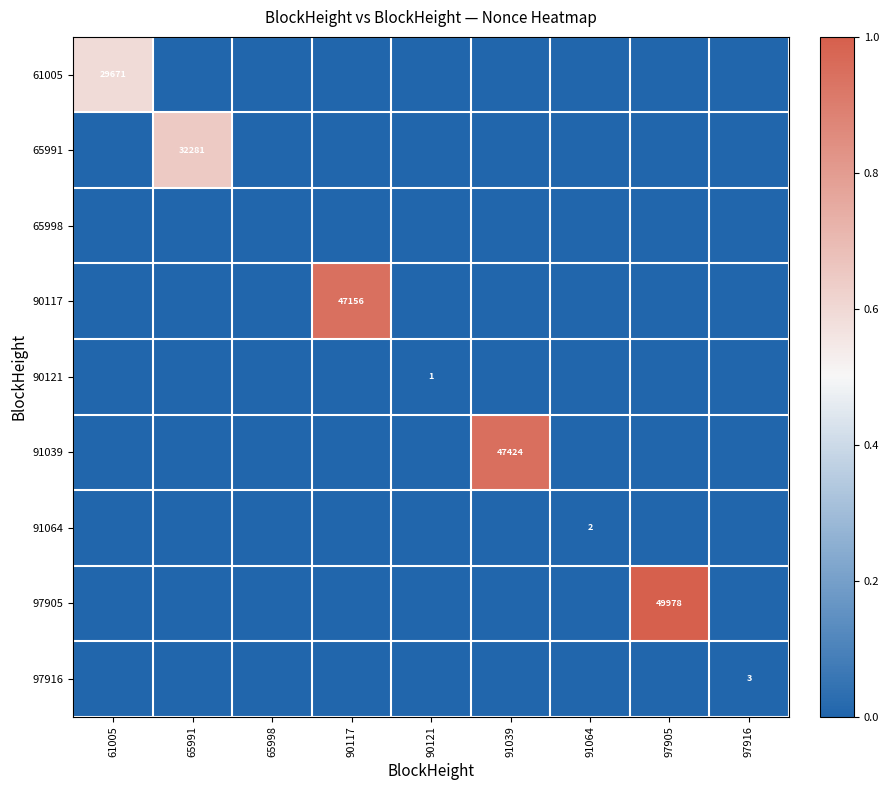

Which series has the largest range (max minus min)?

97905